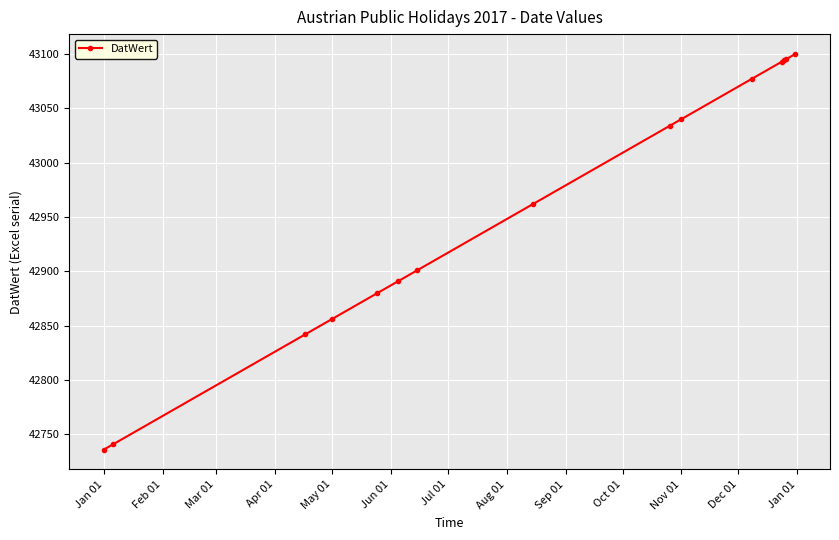

What is the value of the 11th point from the left?

43077